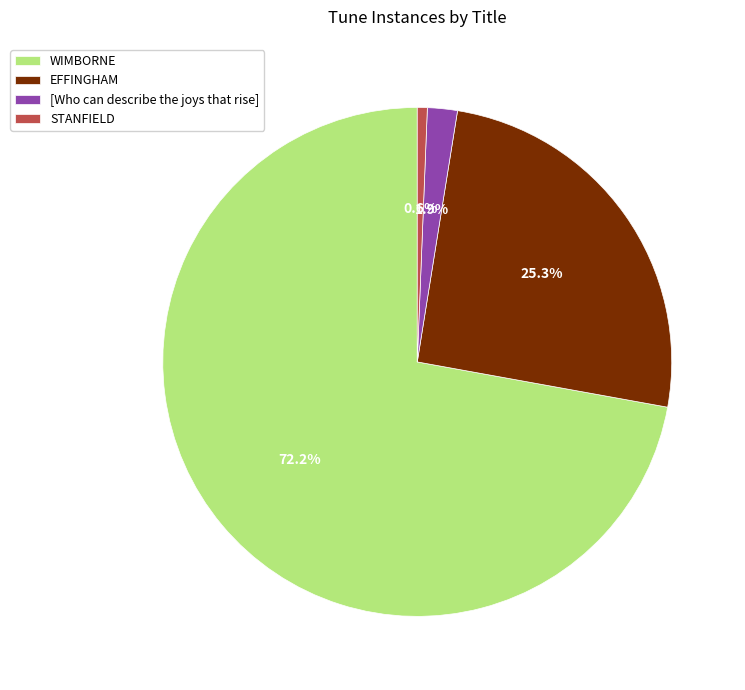

Which category has the biggest portion of the pie?

WIMBORNE